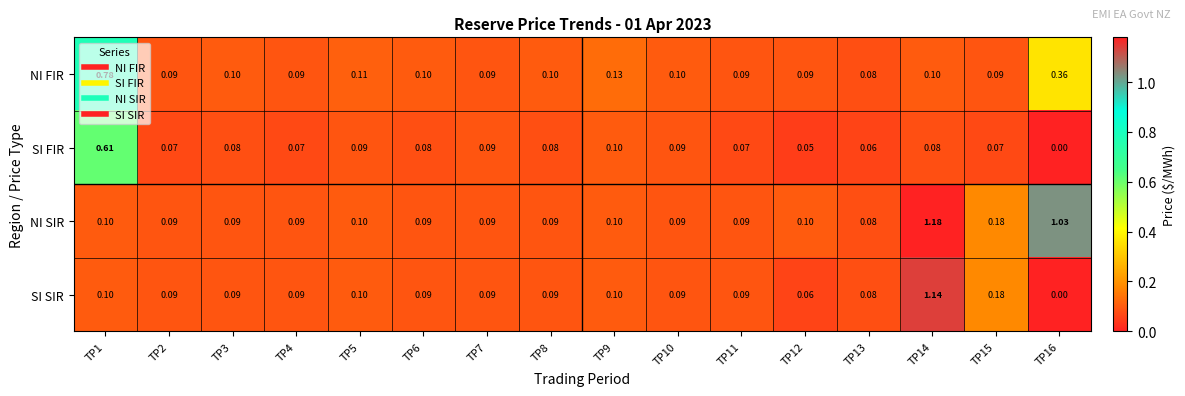

Is the value of NI SIR at TP16 greater than the value of SI FIR at TP1?

Yes